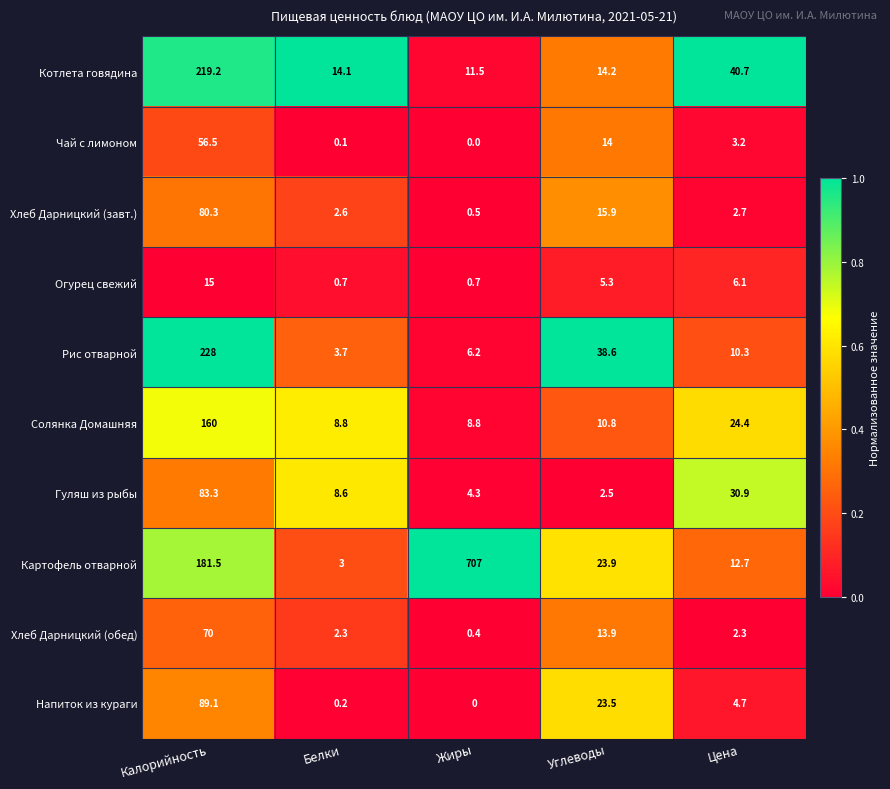

At which category is the sum across all series the highest?

Калорийность